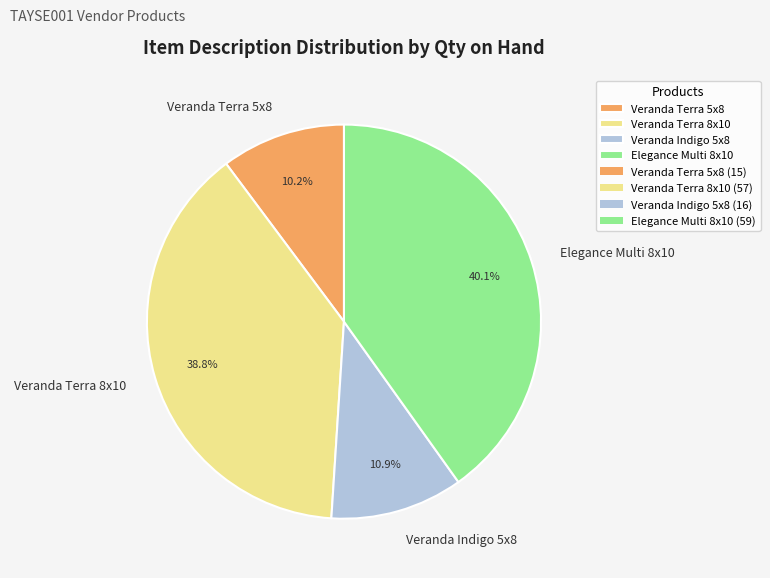

Does Veranda Indigo 5x8 account for over 50% of the chart?

No